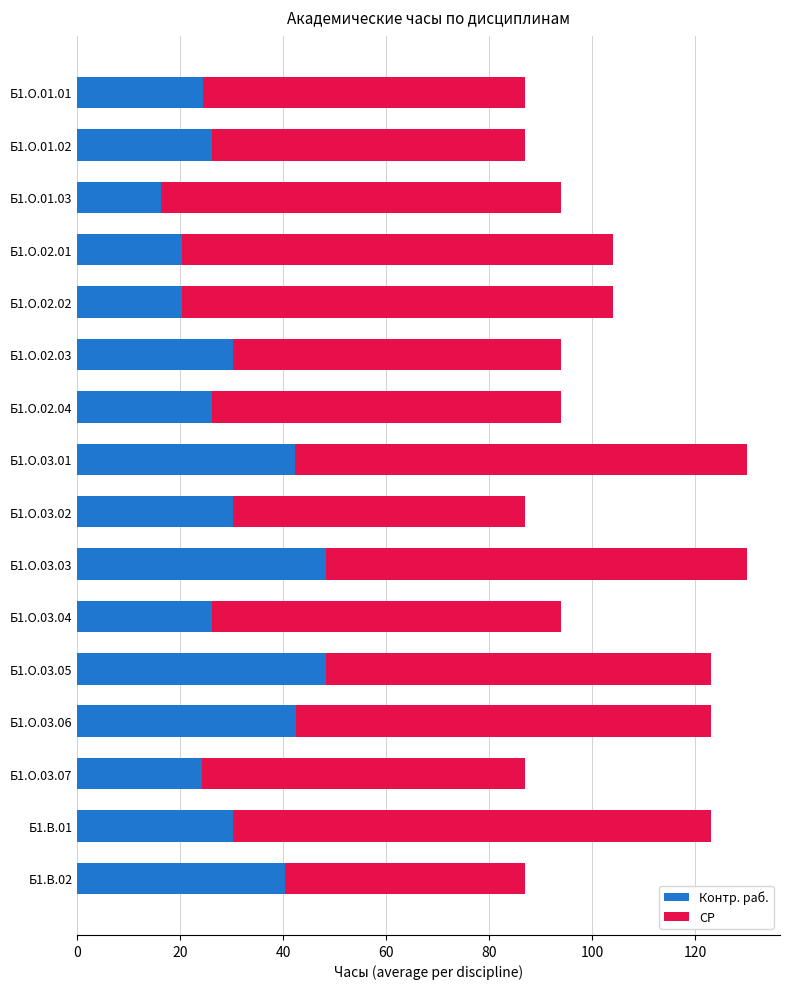

How many distinct data groups are displayed?

2